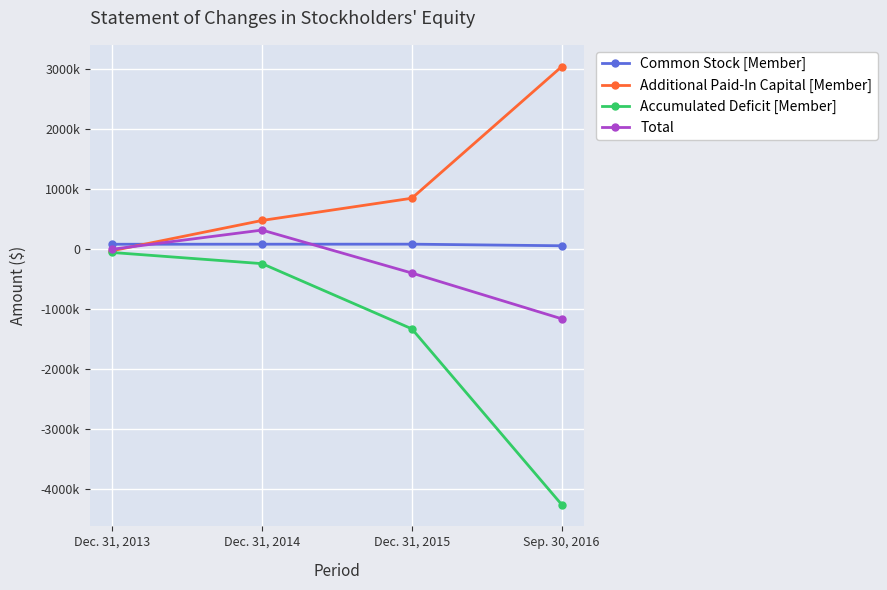

What is the difference between the Accumulated Deficit [Member] values at Dec. 31, 2013 and Dec. 31, 2015?

1272421